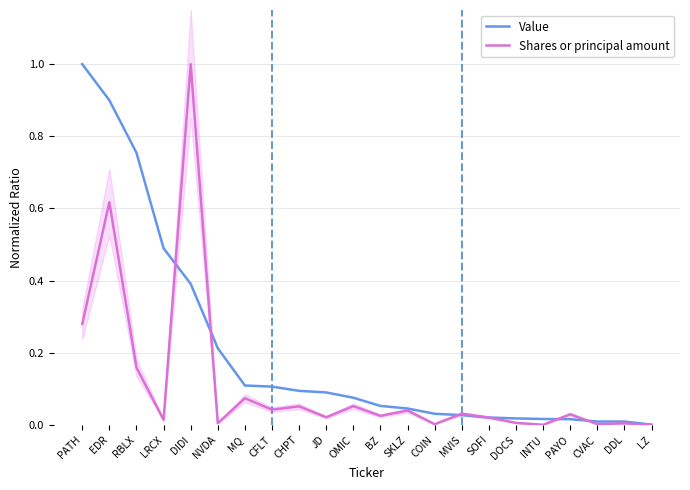

Rank the series by their maximum value, from lowest to highest.

Value, Shares or principal amount